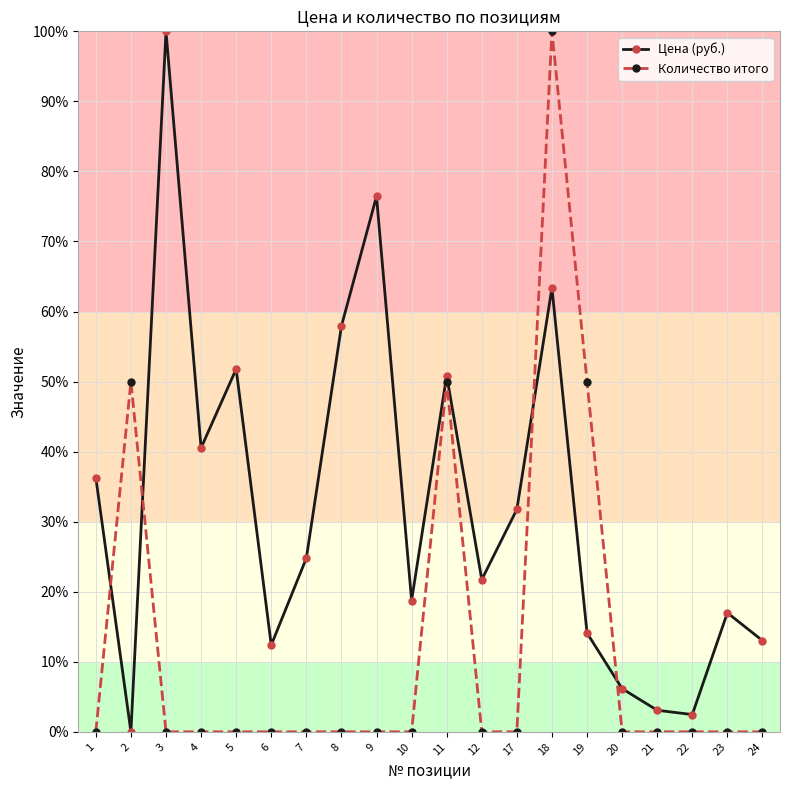

What is the difference between the highest and lowest values at 2?

50.0